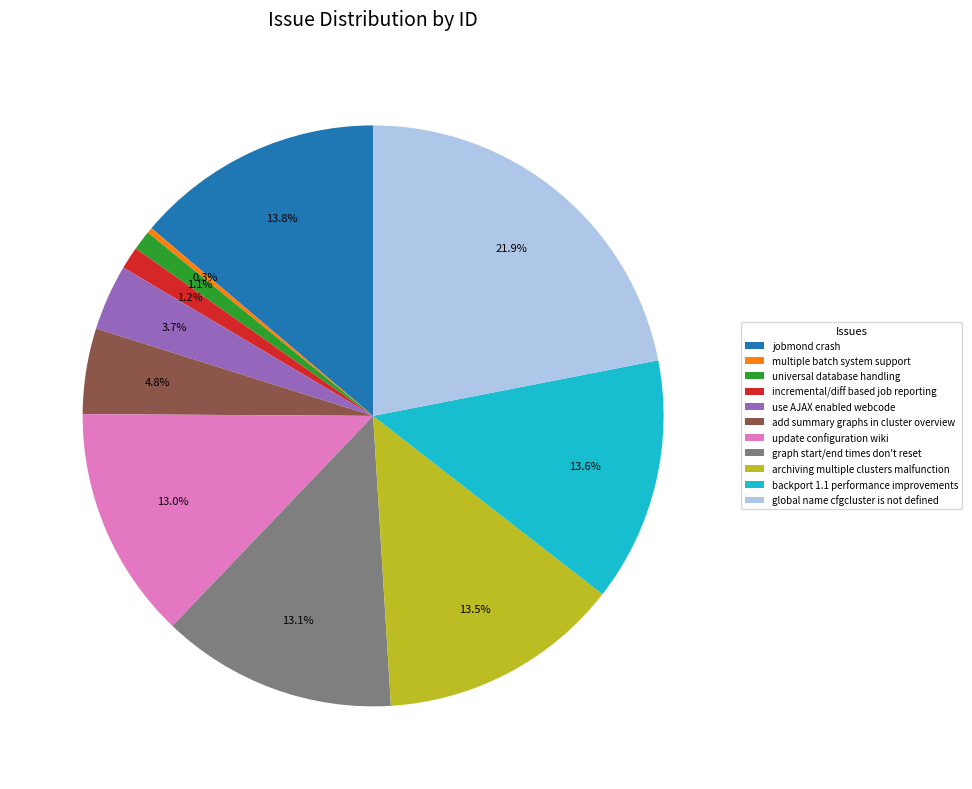

What percentage is NOT represented by global name cfgcluster is not defined?

78.1%